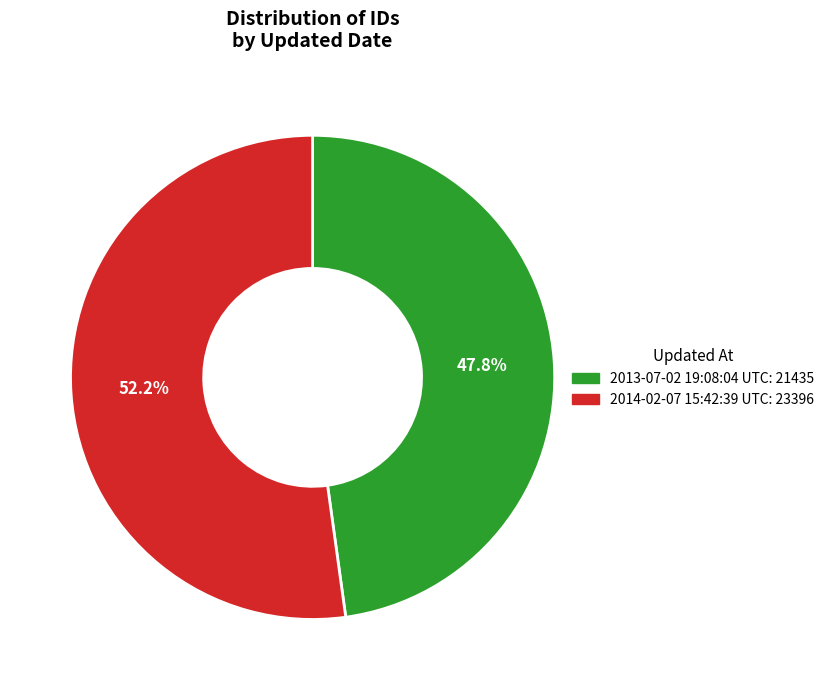

To the nearest percent, what is the difference between the largest and smallest slice percentages?

4%